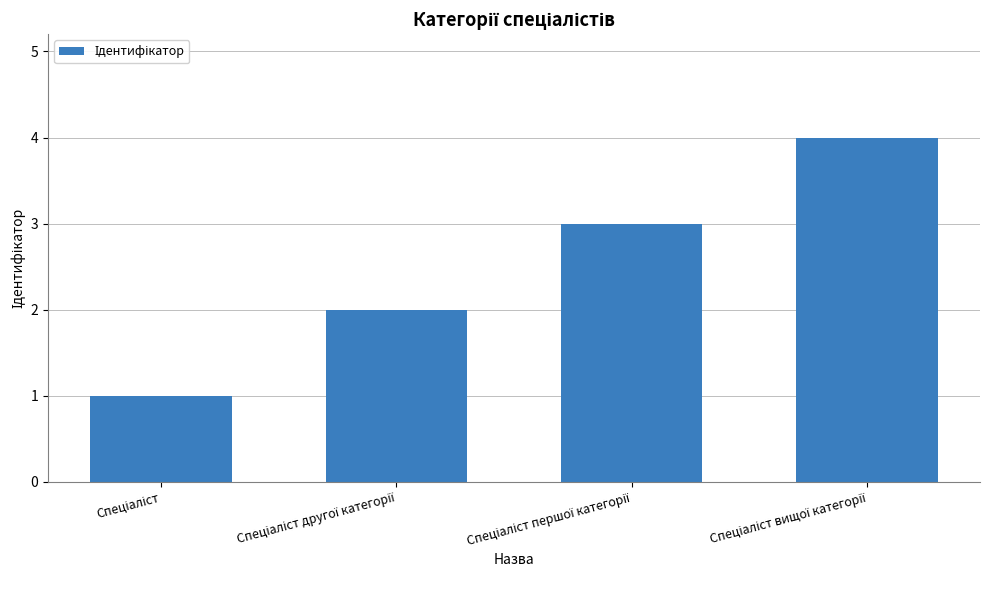

How many data points are less than 3?

2